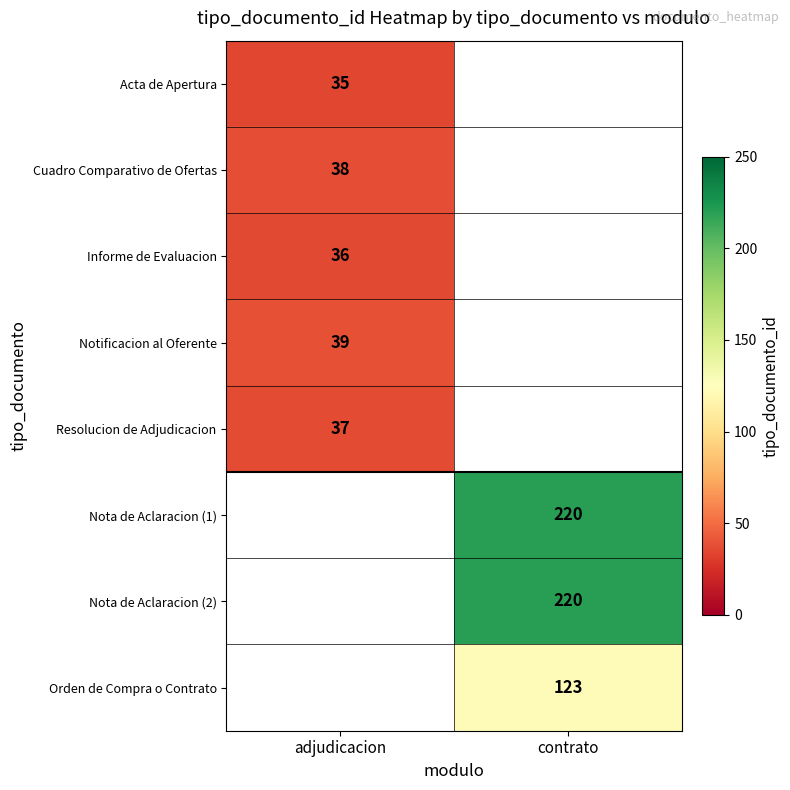

The Orden de Compra o Contrato series shows 214 at contrato. True or false?

False